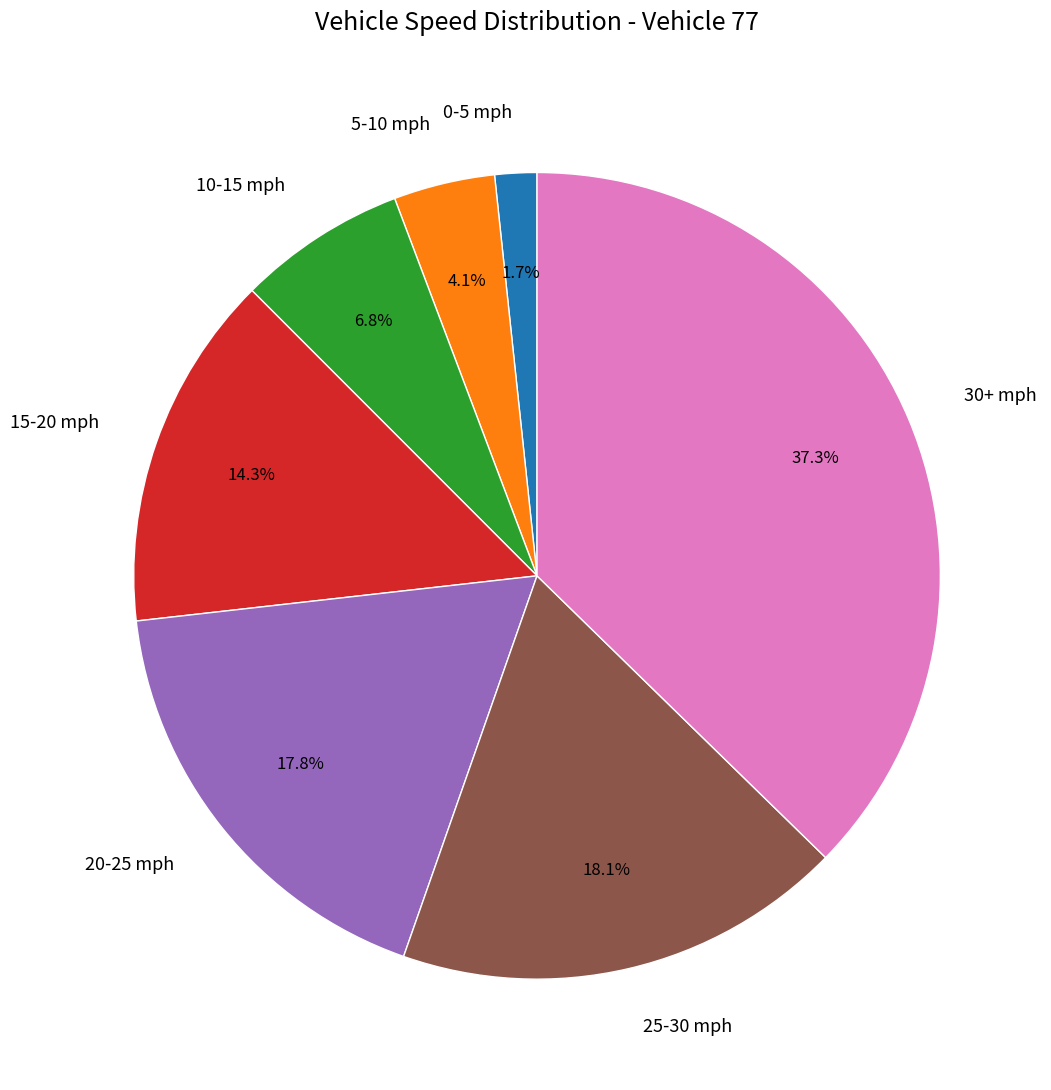

What percentage do 20-25 mph and 10-15 mph together represent?

24.6%